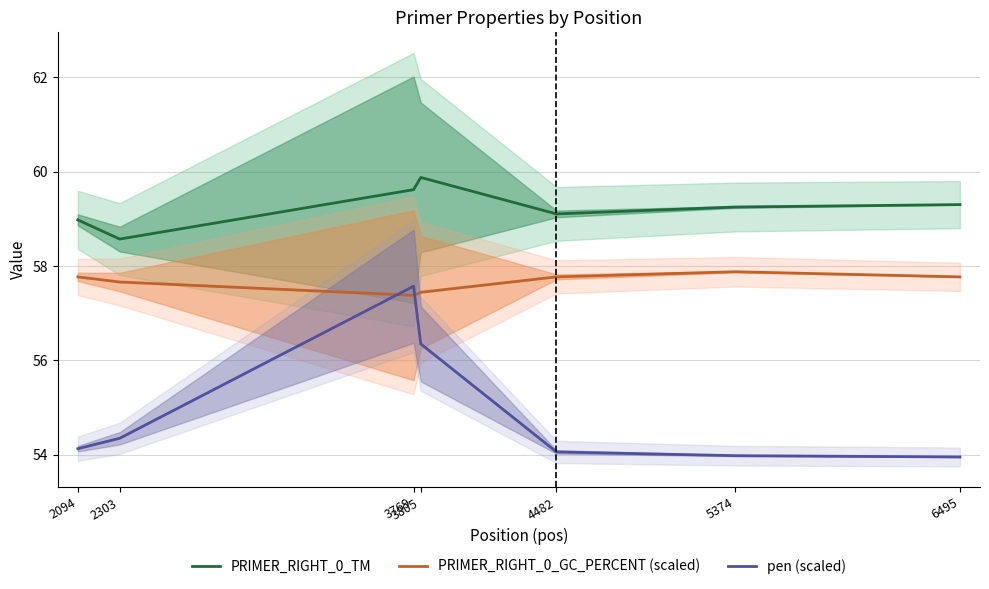

True or false: pen (scaled) and PRIMER_RIGHT_0_GC_PERCENT (scaled) cross at least once.

True